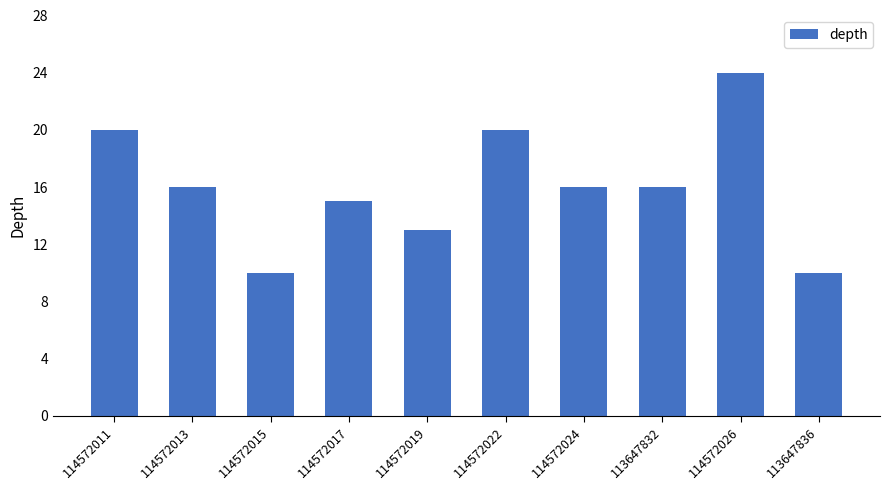

The value at 114572015 is 10. True or false?

True